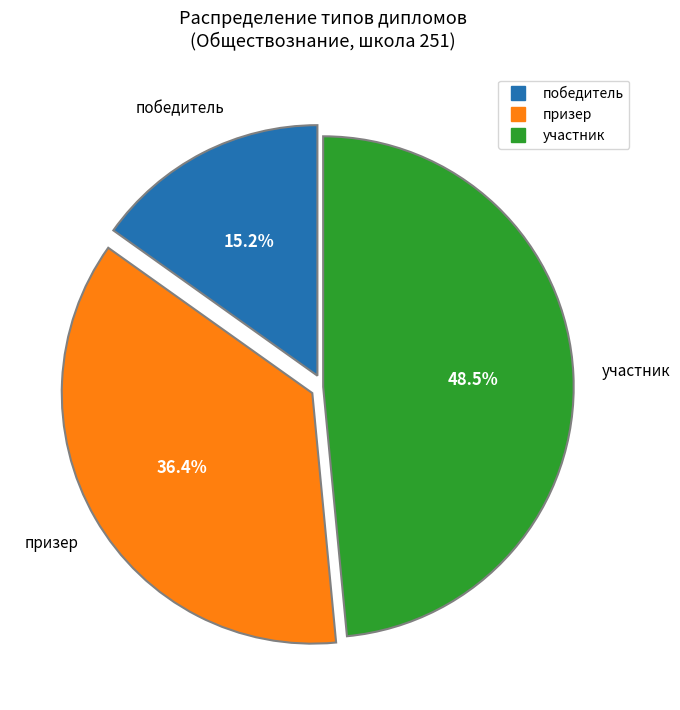

Count the number of slices in the pie.

3